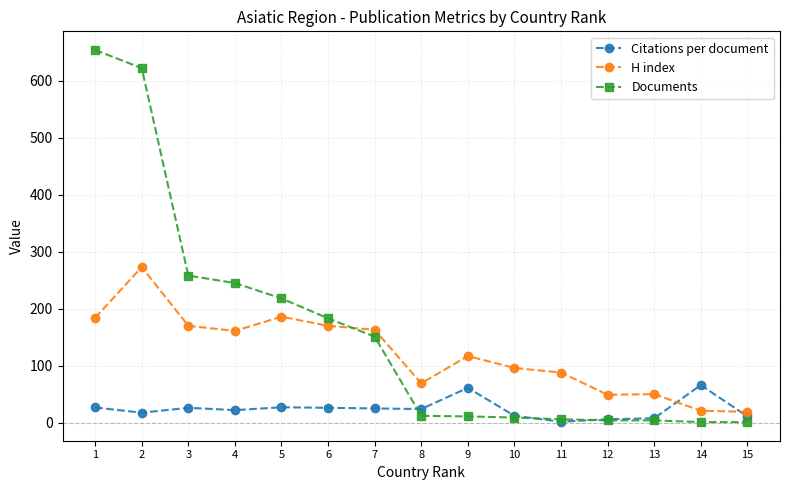

What is the spread (max minus min) of values at 2?

604.5